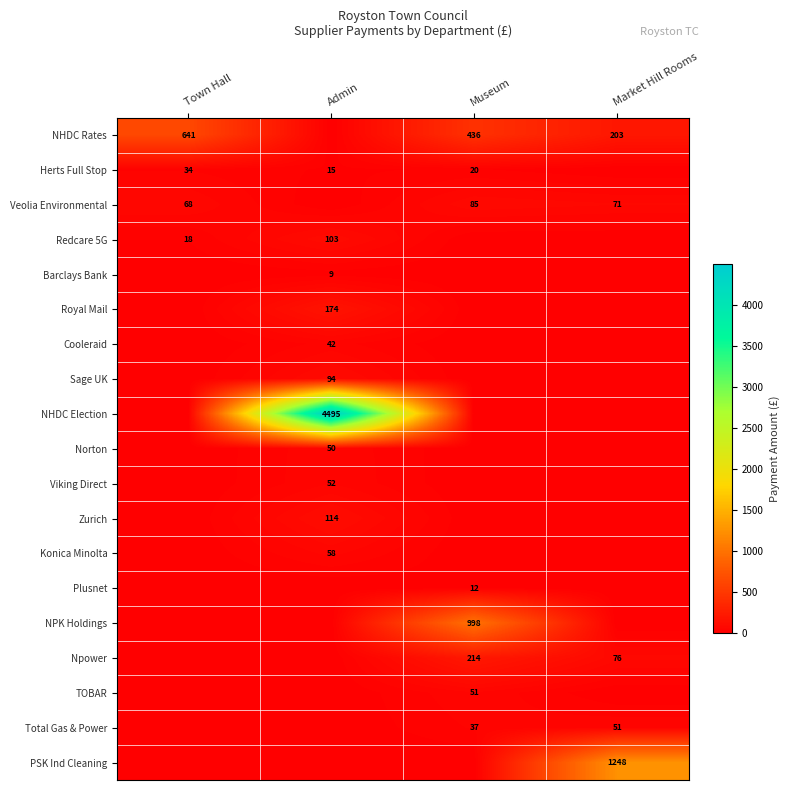

What is the spread (max minus min) of values at Market Hill Rooms?

1248.0